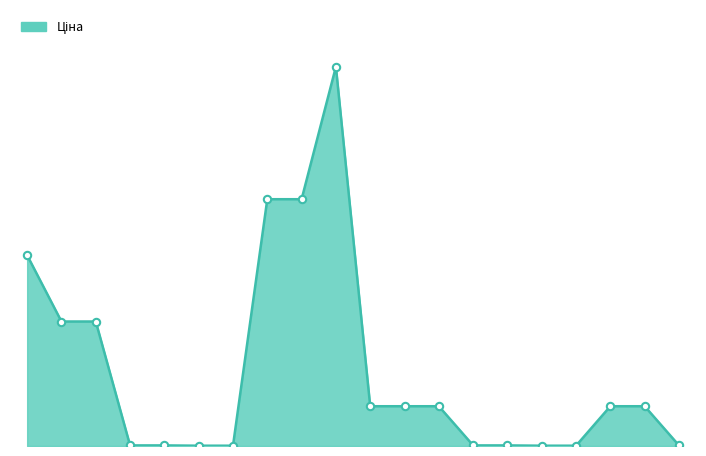

Is this an area chart (filled region under the line)?

Yes